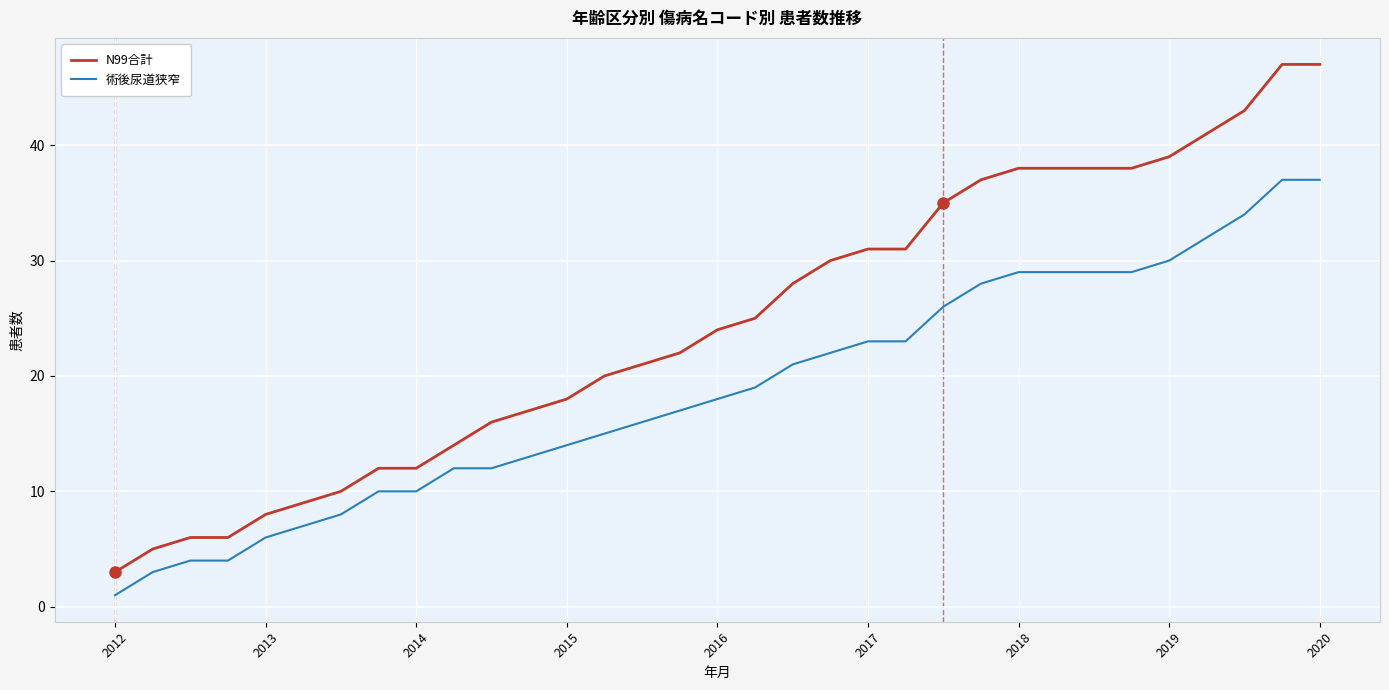

True or false: N99合計 and 術後尿道狭窄 cross at least once.

False